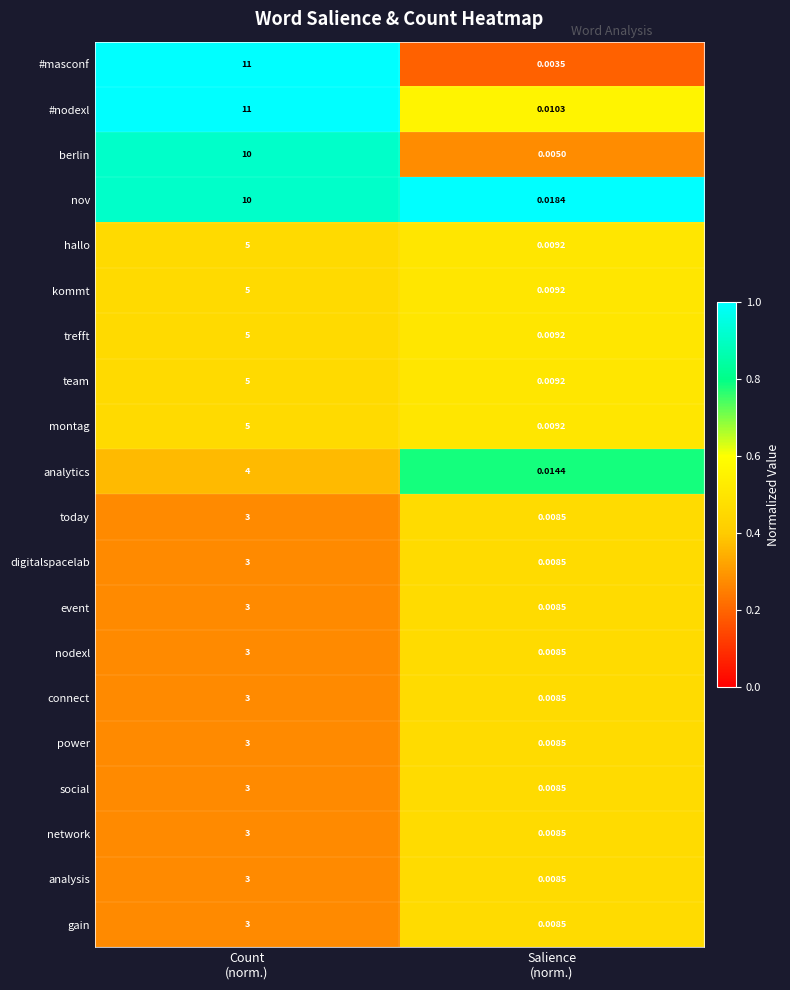

Which series has the widest spread of values?

#masconf